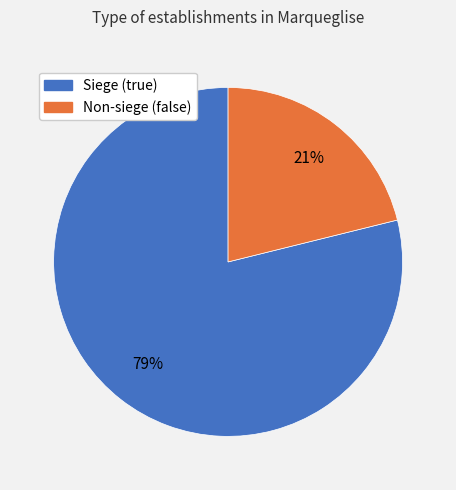

Is there a majority slice in this chart?

Yes